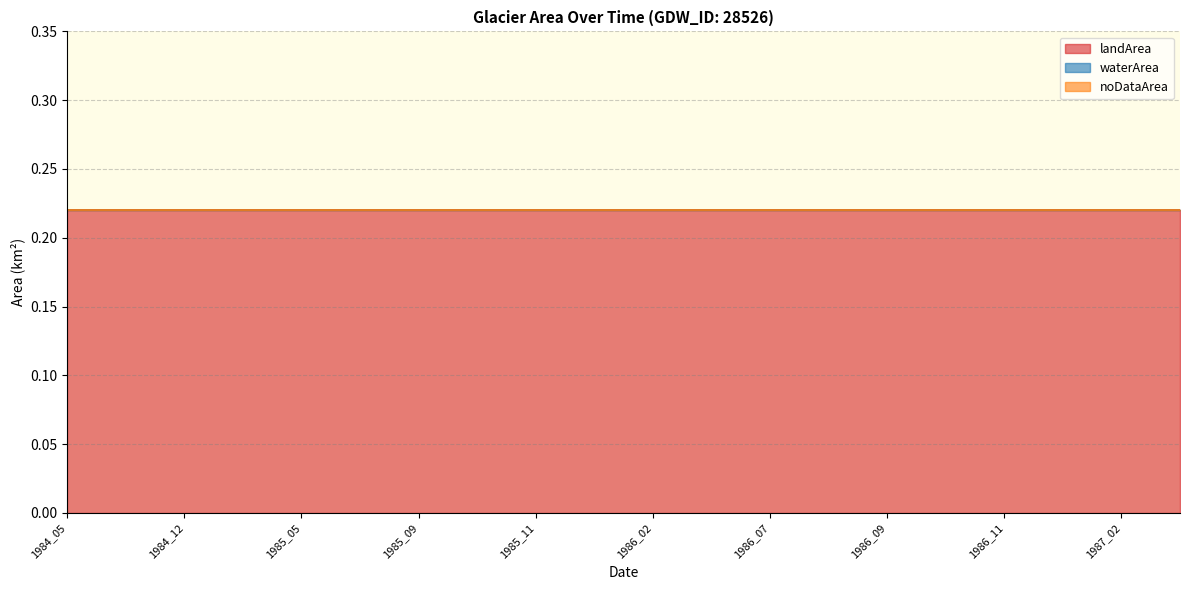

How many lines are shown in the chart?

3